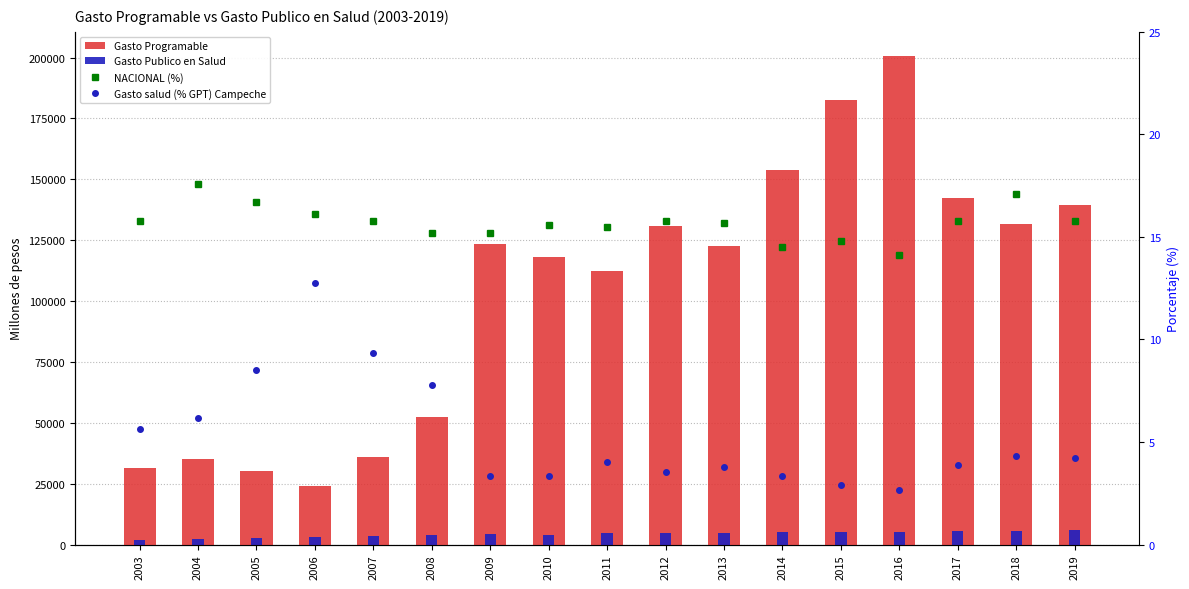

Which category has the lowest value across all series?

2016